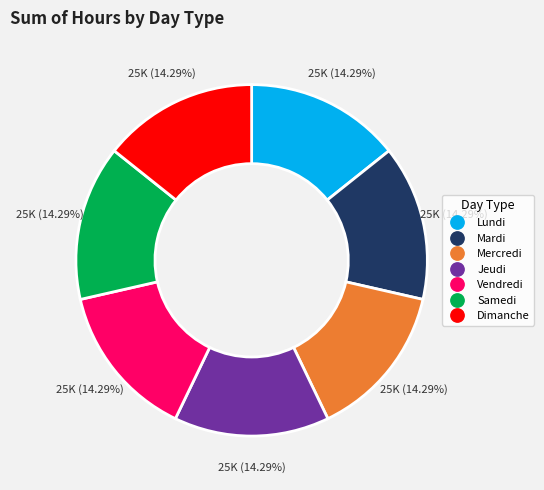

Is there any slice that represents more than half of the pie?

No